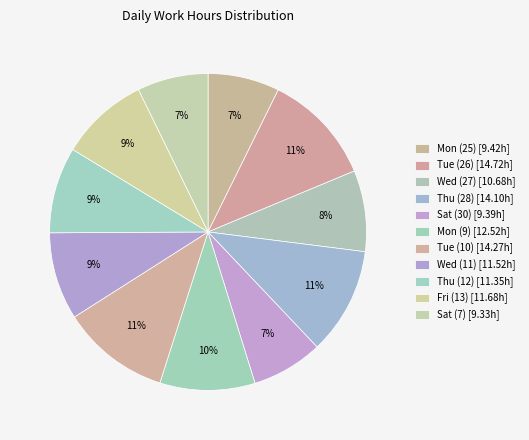

Count the number of slices in the pie.

11